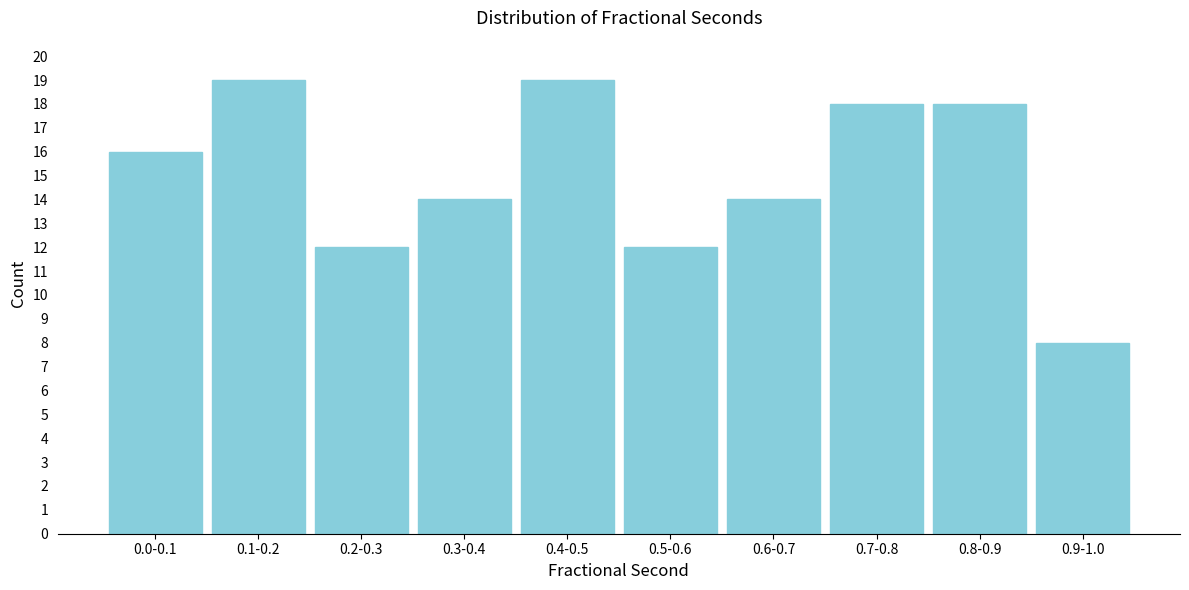

Reading left to right, transcribe all the data shown in this chart.

16	19	12	14	19	12	14	18	18	8